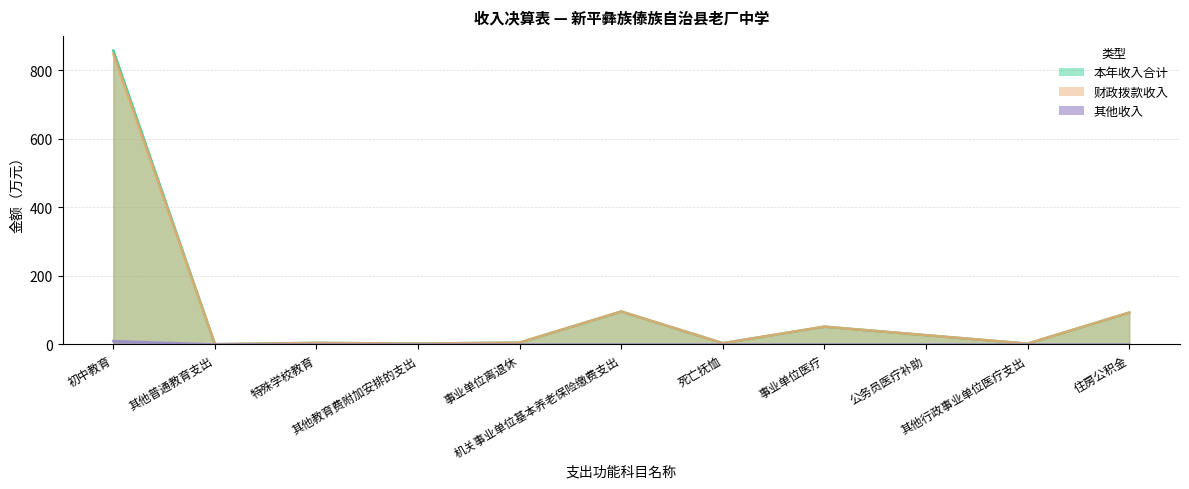

Is the value of 本年收入合计 at 初中教育 greater than the value of 财政拨款收入 at 事业单位离退休?

Yes